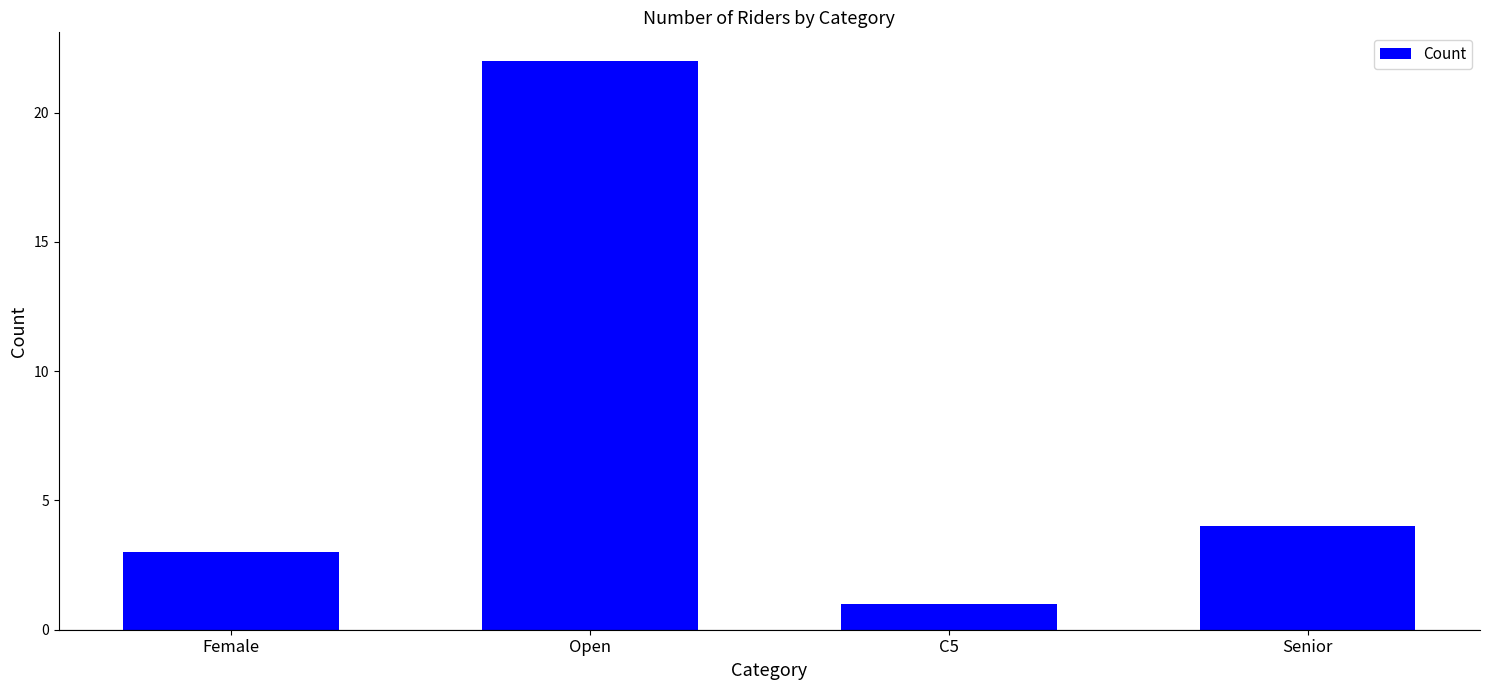

What is the label of the 2nd bar from the left?

Open